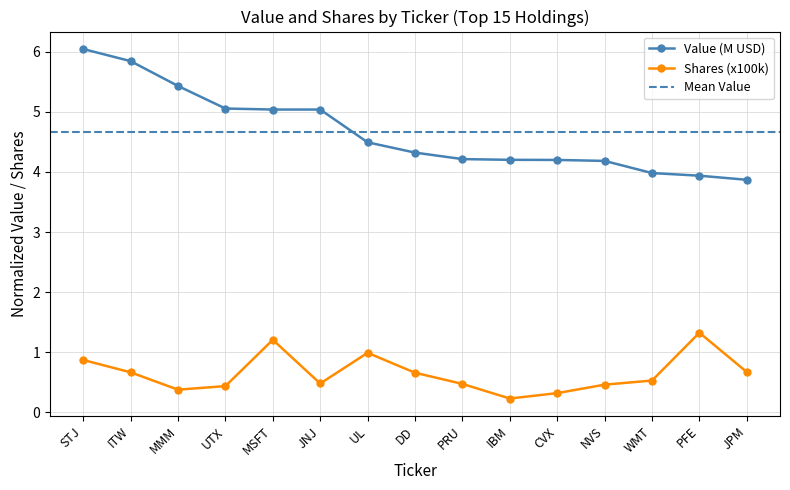

True or false: Shares and Value (000s) intersect in this chart.

False